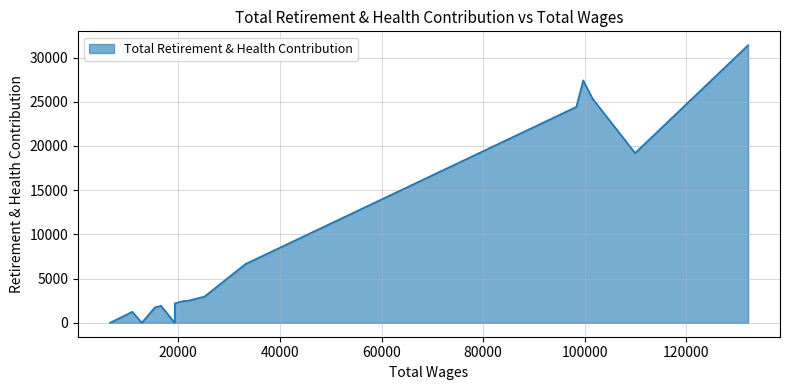

True or false: there are more than 1 points higher than both neighbors.

True